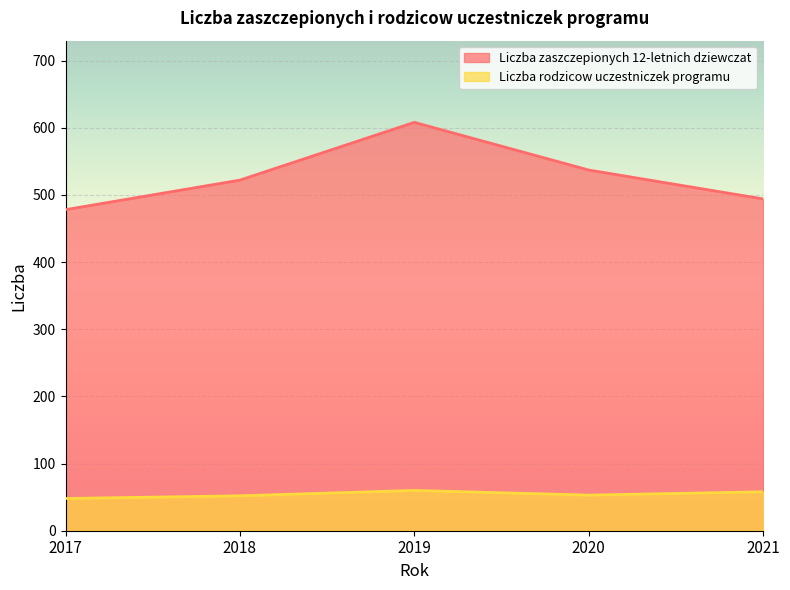

Rank the categories by Liczba rodzicow uczestniczek programu value from lowest to highest.

2017, 2018, 2020, 2021, 2019